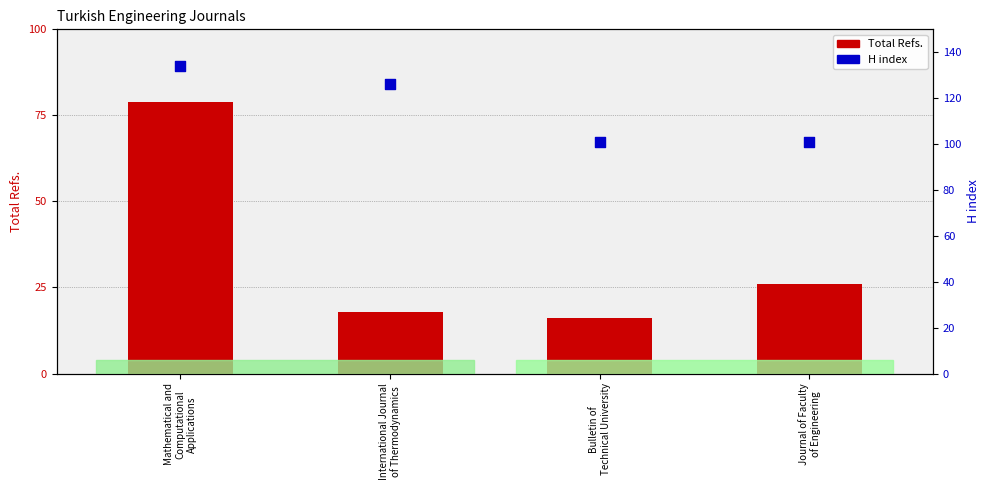

Which series has the largest Y range (max minus min)?

Total Refs.